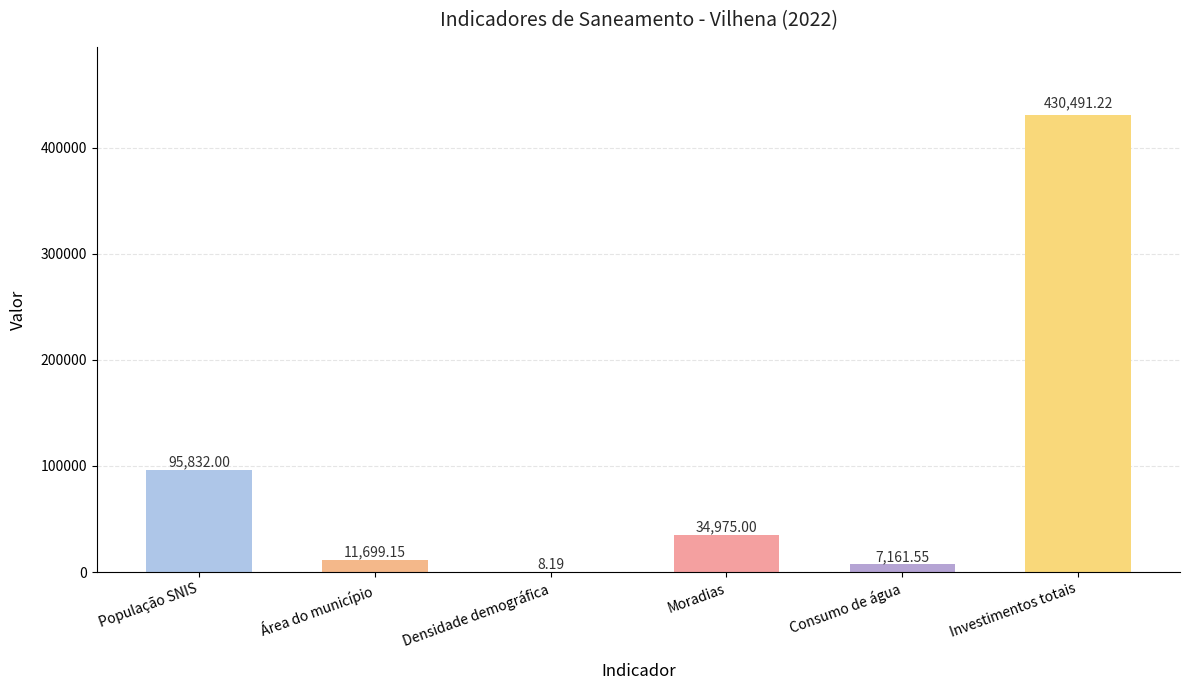

What is the average value?

96694.5